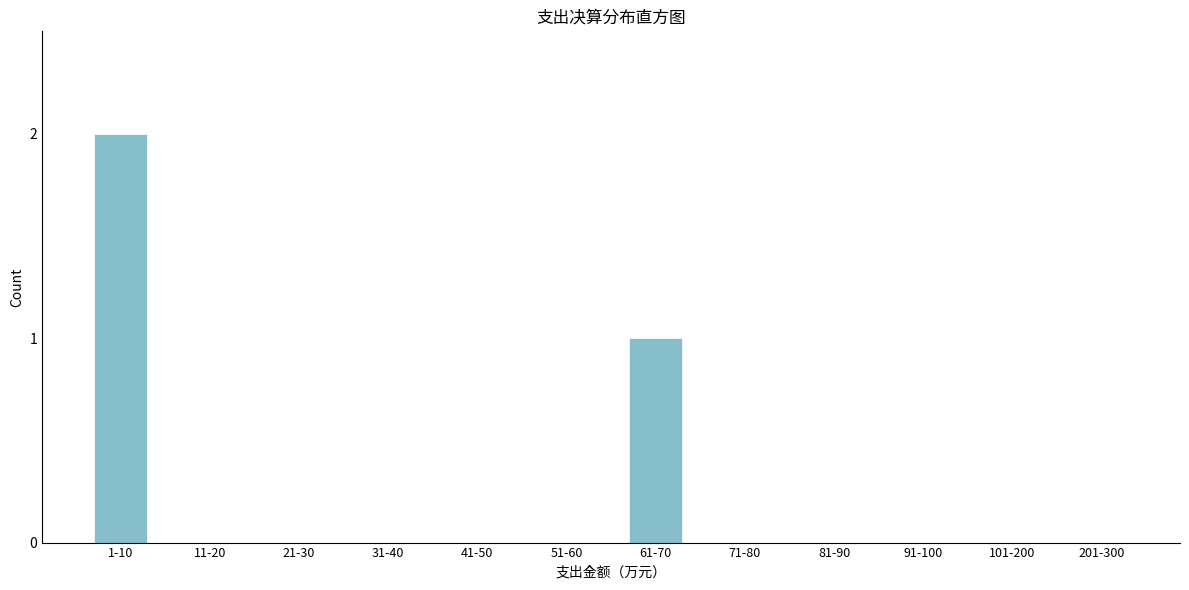

Reading left to right, list all the values displayed in this chart.

1-10=2	11-20=0	21-30=0	31-40=0	41-50=0	51-60=0	61-70=1	71-80=0	81-90=0	91-100=0	101-200=0	201-300=0